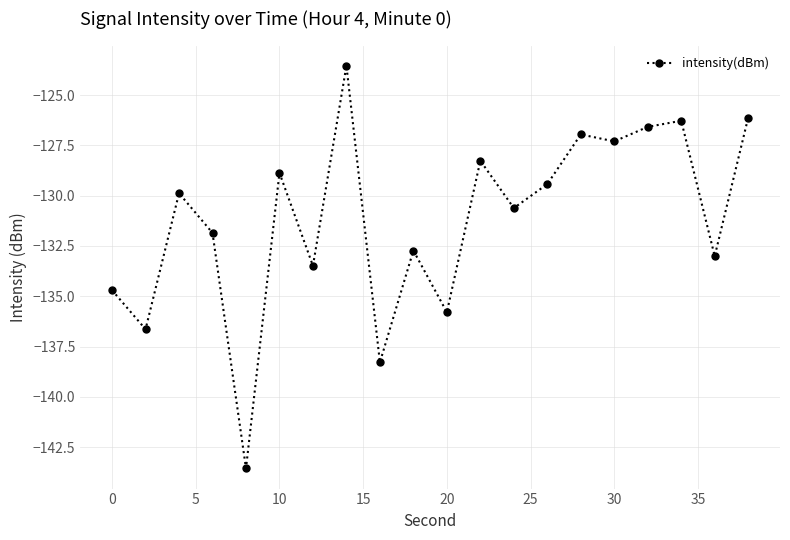

What is the minimum value shown in the chart?

-143.6